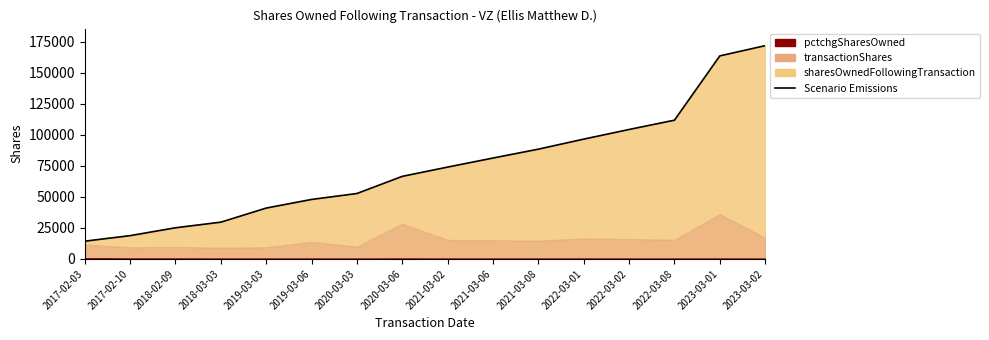

What is the label of the 5th point from the left?

2019-03-03